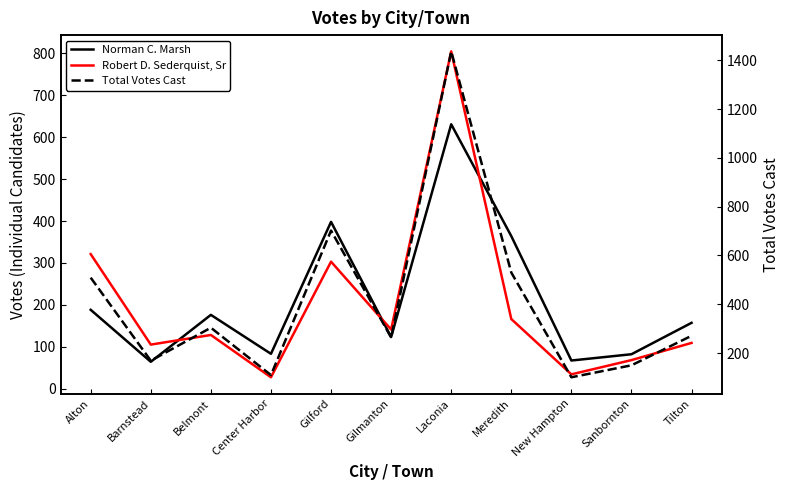

Where do Robert D. Sederquist, Sr and Norman C. Marsh first cross each other?

Barnstead and Belmont